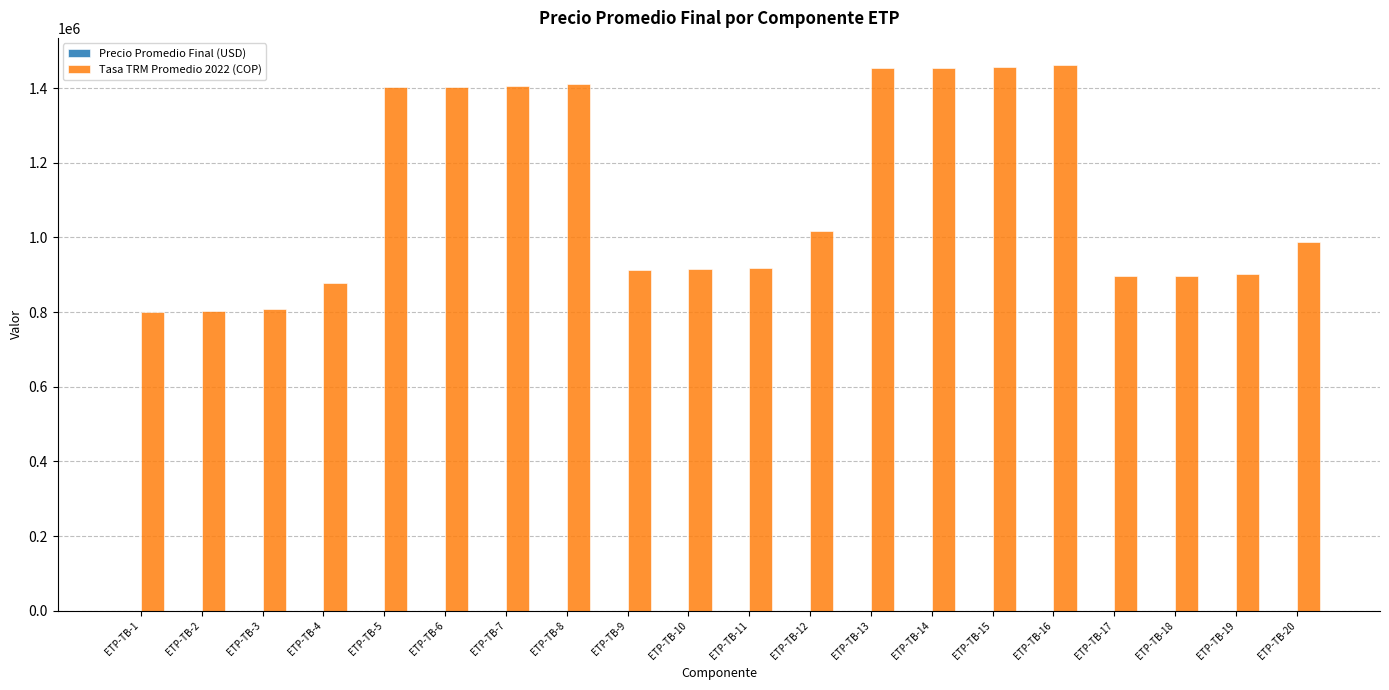

What is the spread (max minus min) of values at ETP-TB-11?

918240.8